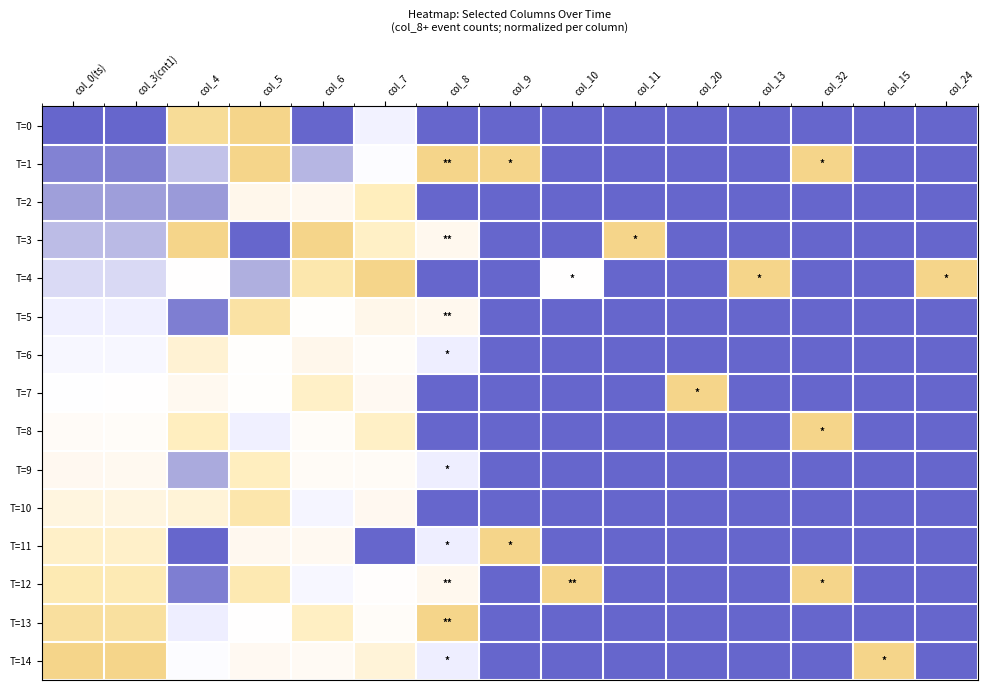

Reading right to left, list all the values displayed in this chart.

T=0: col_24=0.0	col_15=0.0	col_32=0.0	col_13=0.0	col_20=0.0	col_11=0.0	col_10=0.0	col_9=0.0	col_8=0.0	col_7=0.4	col_6=0.0	col_5=1.0	col_4=0.9	col_3(cnt1)=0.0	col_0(ts)=0.0
T=1: col_24=0.0	col_15=0.0	col_32=1.0	col_13=0.0	col_20=0.0	col_11=0.0	col_10=0.0	col_9=1.0	col_8=1.0	col_7=0.5	col_6=0.2	col_5=1.0	col_4=0.2	col_3(cnt1)=0.1	col_0(ts)=0.1
T=2: col_24=0.0	col_15=0.0	col_32=0.0	col_13=0.0	col_20=0.0	col_11=0.0	col_10=0.0	col_9=0.0	col_8=0.0	col_7=0.8	col_6=0.7	col_5=0.7	col_4=0.1	col_3(cnt1)=0.1	col_0(ts)=0.1
T=3: col_24=0.0	col_15=0.0	col_32=0.0	col_13=0.0	col_20=0.0	col_11=1.0	col_10=0.0	col_9=0.0	col_8=0.7	col_7=0.8	col_6=1.0	col_5=0.0	col_4=1.0	col_3(cnt1)=0.2	col_0(ts)=0.2
T=4: col_24=1.0	col_15=0.0	col_32=0.0	col_13=1.0	col_20=0.0	col_11=0.0	col_10=0.5	col_9=0.0	col_8=0.0	col_7=1.0	col_6=0.9	col_5=0.2	col_4=0.5	col_3(cnt1)=0.3	col_0(ts)=0.3
T=5: col_24=0.0	col_15=0.0	col_32=0.0	col_13=0.0	col_20=0.0	col_11=0.0	col_10=0.0	col_9=0.0	col_8=0.7	col_7=0.7	col_6=0.5	col_5=0.9	col_4=0.1	col_3(cnt1)=0.4	col_0(ts)=0.4
T=6: col_24=0.0	col_15=0.0	col_32=0.0	col_13=0.0	col_20=0.0	col_11=0.0	col_10=0.0	col_9=0.0	col_8=0.3	col_7=0.6	col_6=0.7	col_5=0.5	col_4=0.8	col_3(cnt1)=0.4	col_0(ts)=0.4
T=7: col_24=0.0	col_15=0.0	col_32=0.0	col_13=0.0	col_20=1.0	col_11=0.0	col_10=0.0	col_9=0.0	col_8=0.0	col_7=0.6	col_6=0.8	col_5=0.5	col_4=0.6	col_3(cnt1)=0.5	col_0(ts)=0.5
T=8: col_24=0.0	col_15=0.0	col_32=1.0	col_13=0.0	col_20=0.0	col_11=0.0	col_10=0.0	col_9=0.0	col_8=0.0	col_7=0.8	col_6=0.6	col_5=0.4	col_4=0.8	col_3(cnt1)=0.6	col_0(ts)=0.6
T=9: col_24=0.0	col_15=0.0	col_32=0.0	col_13=0.0	col_20=0.0	col_11=0.0	col_10=0.0	col_9=0.0	col_8=0.3	col_7=0.6	col_6=0.6	col_5=0.8	col_4=0.2	col_3(cnt1)=0.6	col_0(ts)=0.6
T=10: col_24=0.0	col_15=0.0	col_32=0.0	col_13=0.0	col_20=0.0	col_11=0.0	col_10=0.0	col_9=0.0	col_8=0.0	col_7=0.6	col_6=0.4	col_5=0.9	col_4=0.7	col_3(cnt1)=0.7	col_0(ts)=0.7
T=11: col_24=0.0	col_15=0.0	col_32=0.0	col_13=0.0	col_20=0.0	col_11=0.0	col_10=0.0	col_9=1.0	col_8=0.3	col_7=0.0	col_6=0.6	col_5=0.7	col_4=0.0	col_3(cnt1)=0.8	col_0(ts)=0.8
T=12: col_24=0.0	col_15=0.0	col_32=1.0	col_13=0.0	col_20=0.0	col_11=0.0	col_10=1.0	col_9=0.0	col_8=0.7	col_7=0.5	col_6=0.4	col_5=0.9	col_4=0.1	col_3(cnt1)=0.9	col_0(ts)=0.9
T=13: col_24=0.0	col_15=0.0	col_32=0.0	col_13=0.0	col_20=0.0	col_11=0.0	col_10=0.0	col_9=0.0	col_8=1.0	col_7=0.6	col_6=0.8	col_5=0.5	col_4=0.3	col_3(cnt1)=0.9	col_0(ts)=0.9
T=14: col_24=0.0	col_15=1.0	col_32=0.0	col_13=0.0	col_20=0.0	col_11=0.0	col_10=0.0	col_9=0.0	col_8=0.3	col_7=0.7	col_6=0.6	col_5=0.6	col_4=0.5	col_3(cnt1)=1.0	col_0(ts)=1.0